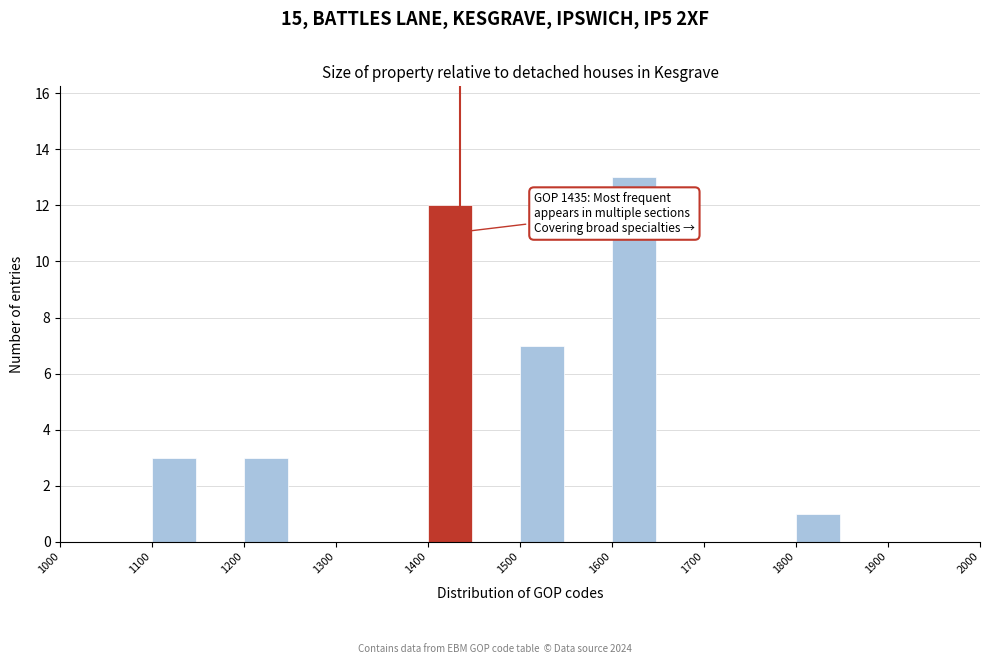

Over which range of the x-axis is the bar tallest?

1600 to 1650